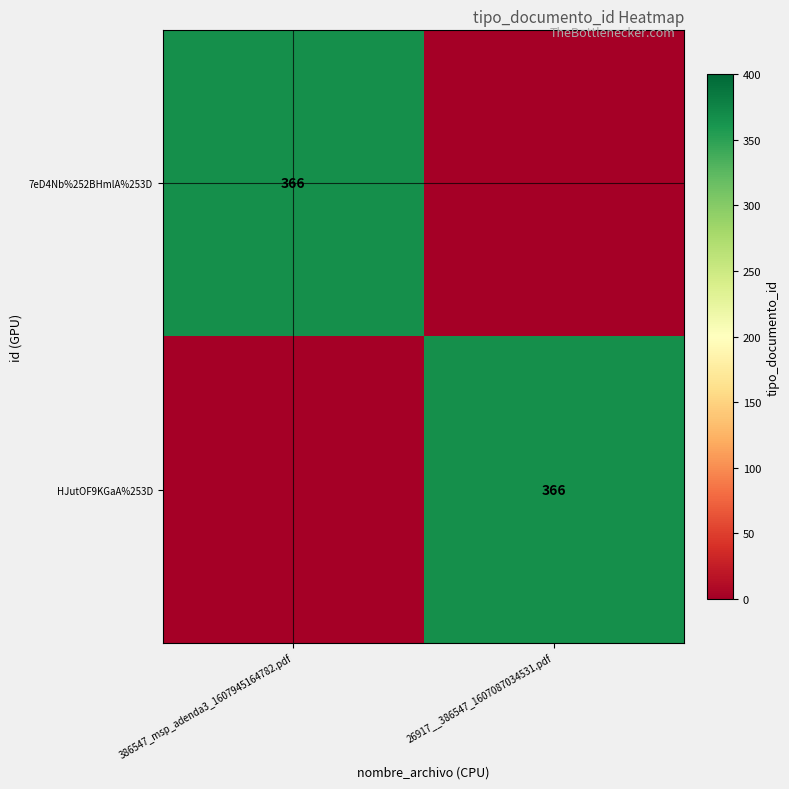

The HJutOF9KGaA%253D series shows 366 at 26917__386547_1607087034531.pdf. True or false?

True